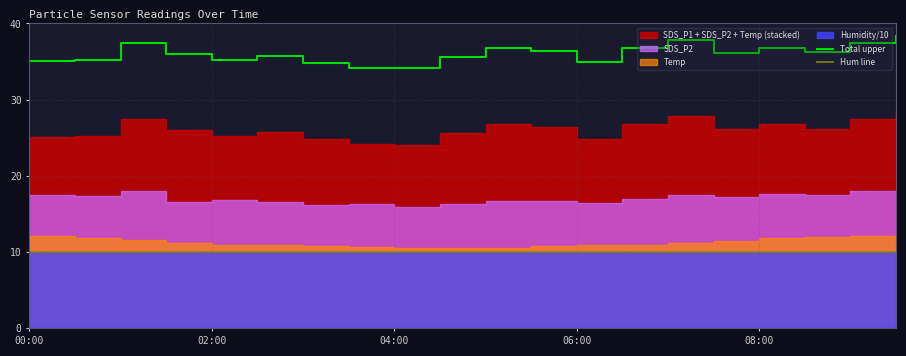

True or false: Total upper and Hum line cross at least once.

False